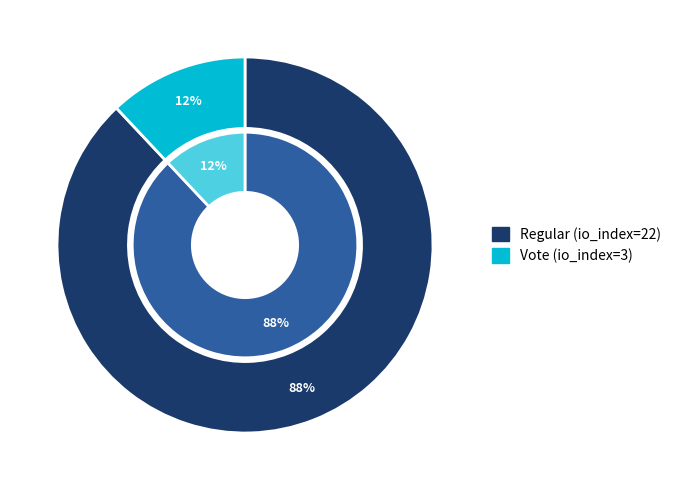

To the nearest percent, what is the difference between the Regular (io_index=22) and Vote (io_index=3) slice percentages?

76%